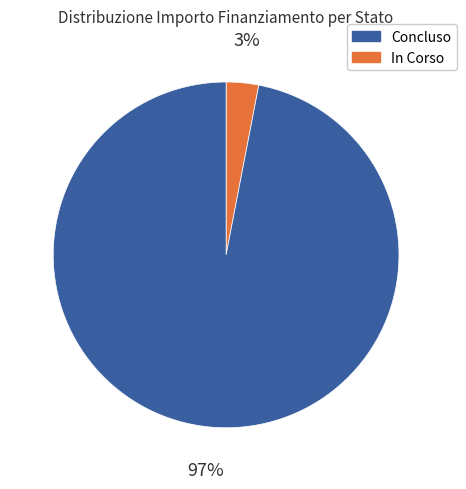

To the nearest percent, what is the average slice percentage?

50%